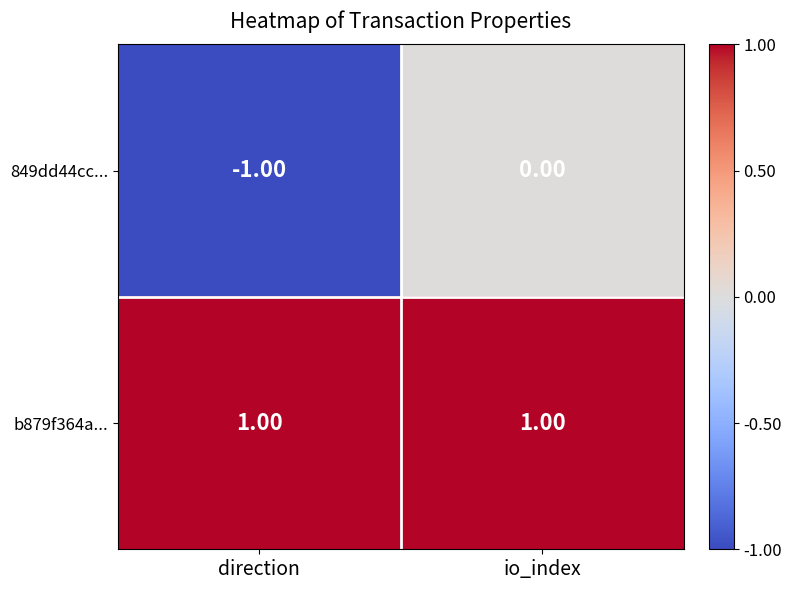

At io_index, list the series in order from largest to smallest.

b879f364a..., 849dd44cc...